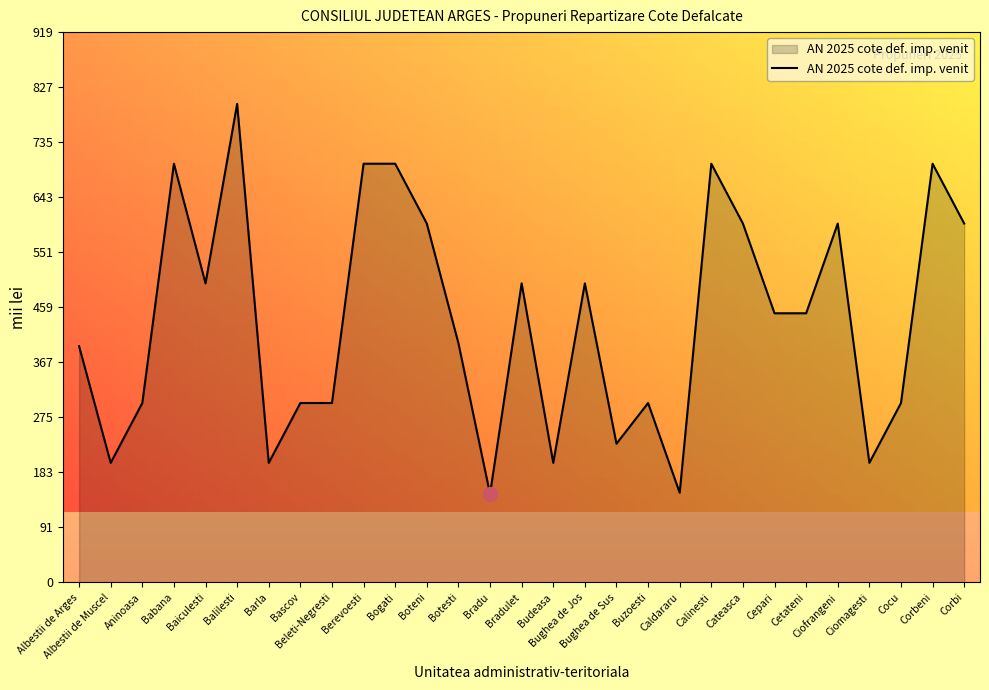

What is the sum of all values?

12725